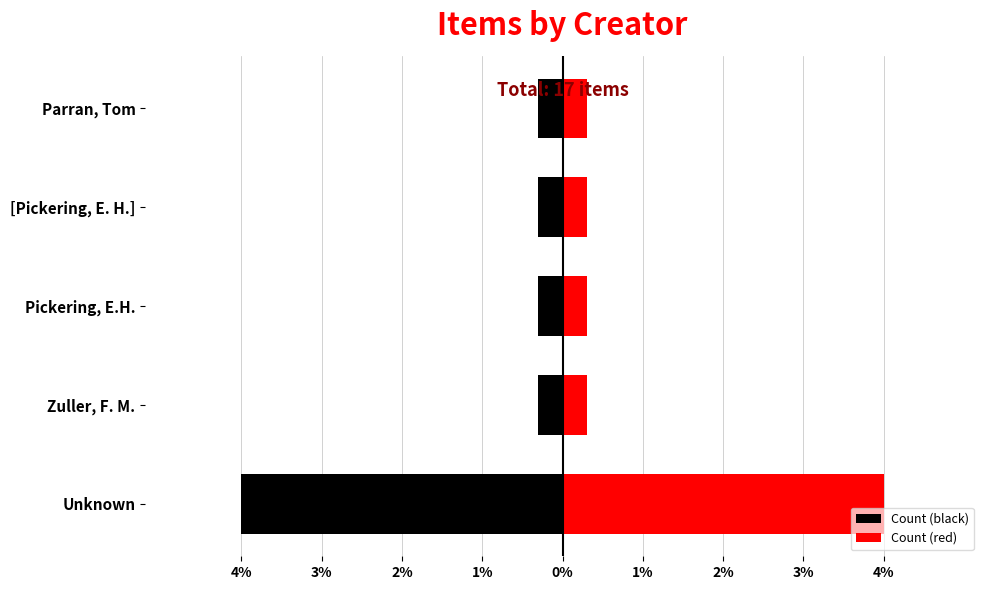

What is the difference between the highest and lowest values at [Pickering, E. H.]?

11.8